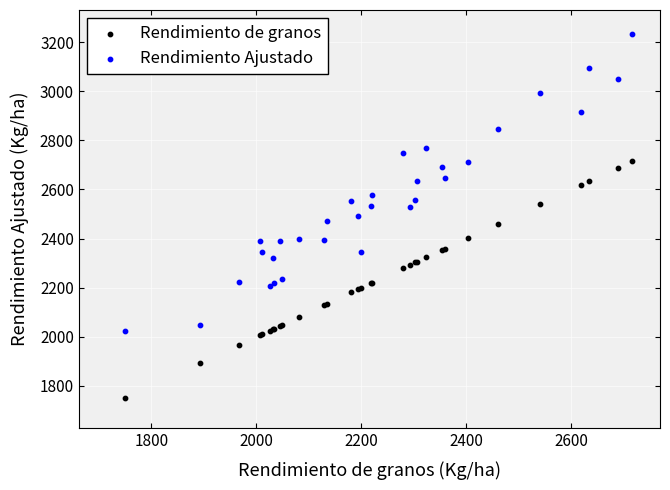

Which series contains the lowest Y value?

Rendimiento de granos